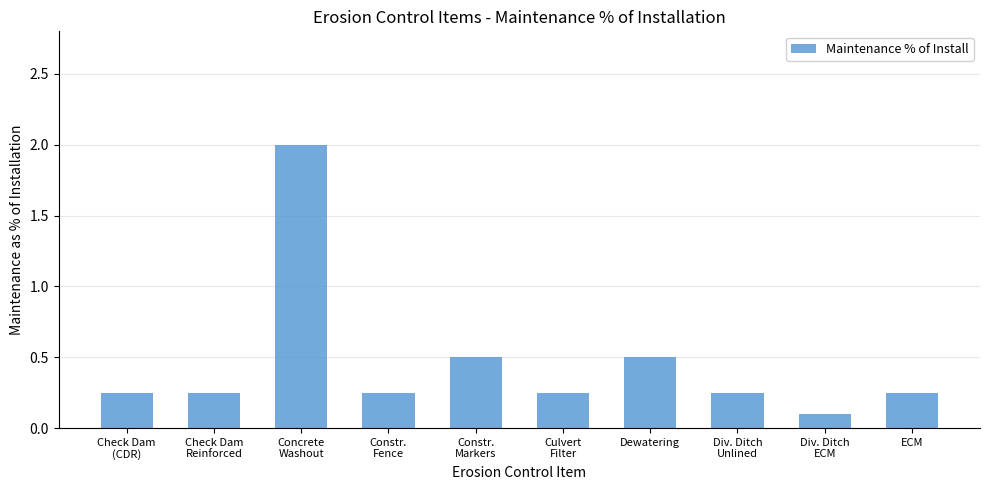

Is it true that the value at ECM is 0.4?

False